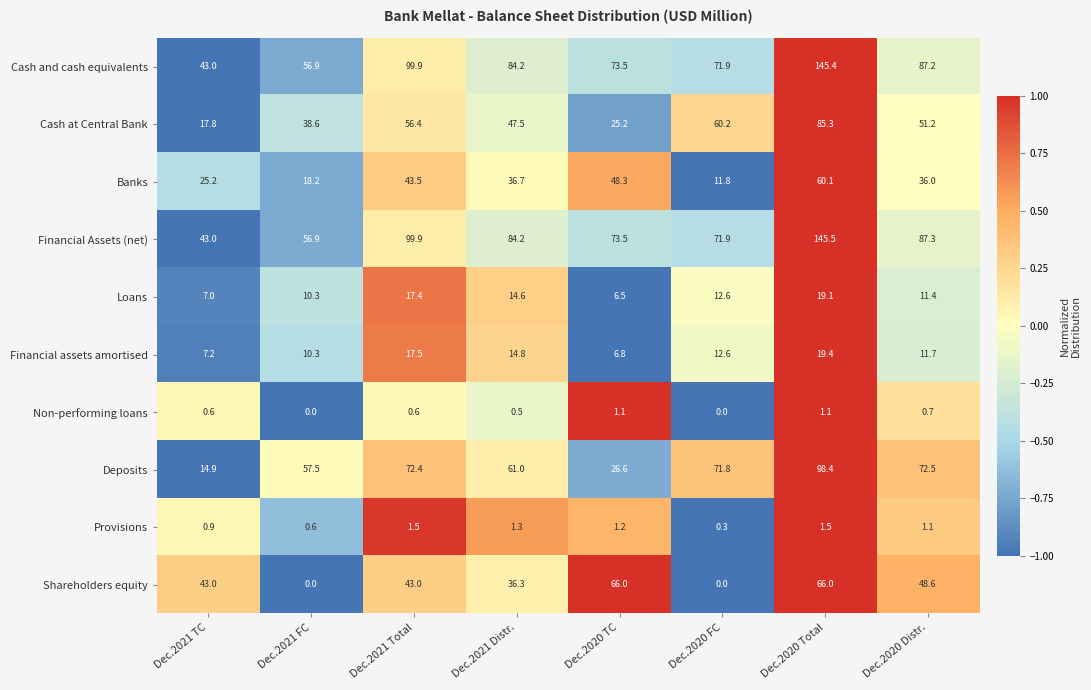

Which series changed the most between Dec.2021 Total and Dec.2020 FC?

Shareholders equity